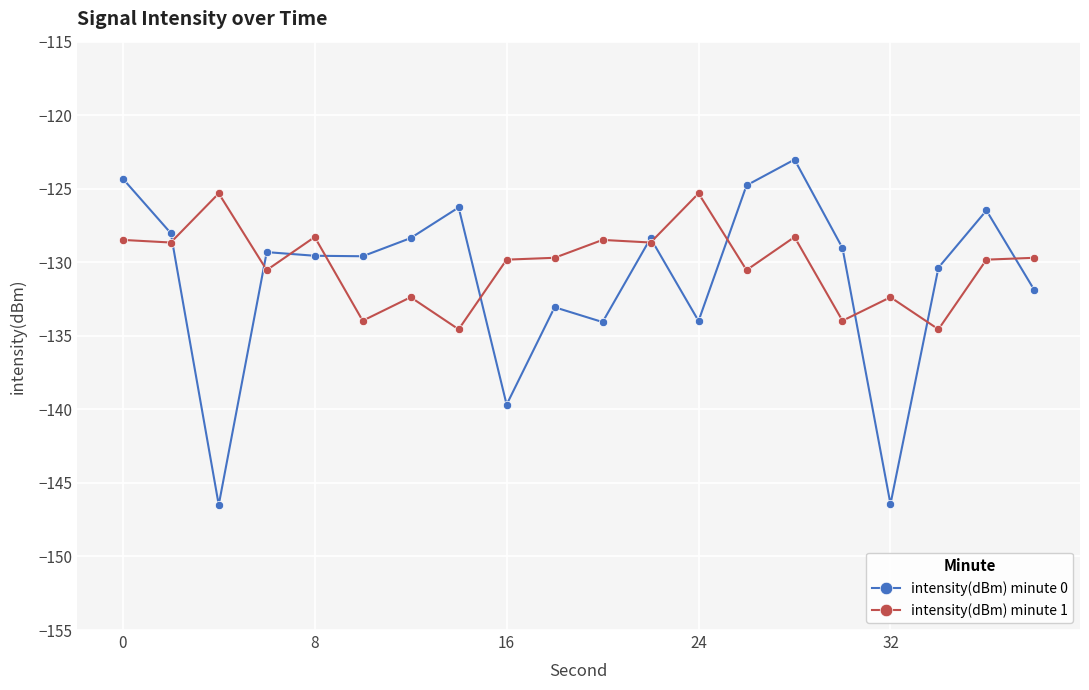

What is the minimum value for intensity(dBm) minute 0?

-146.5